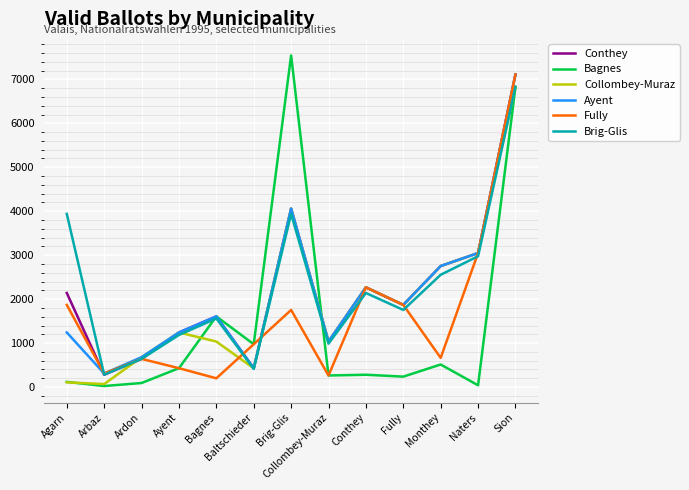

Where does the Bagnes series first go above 280?

Ayent